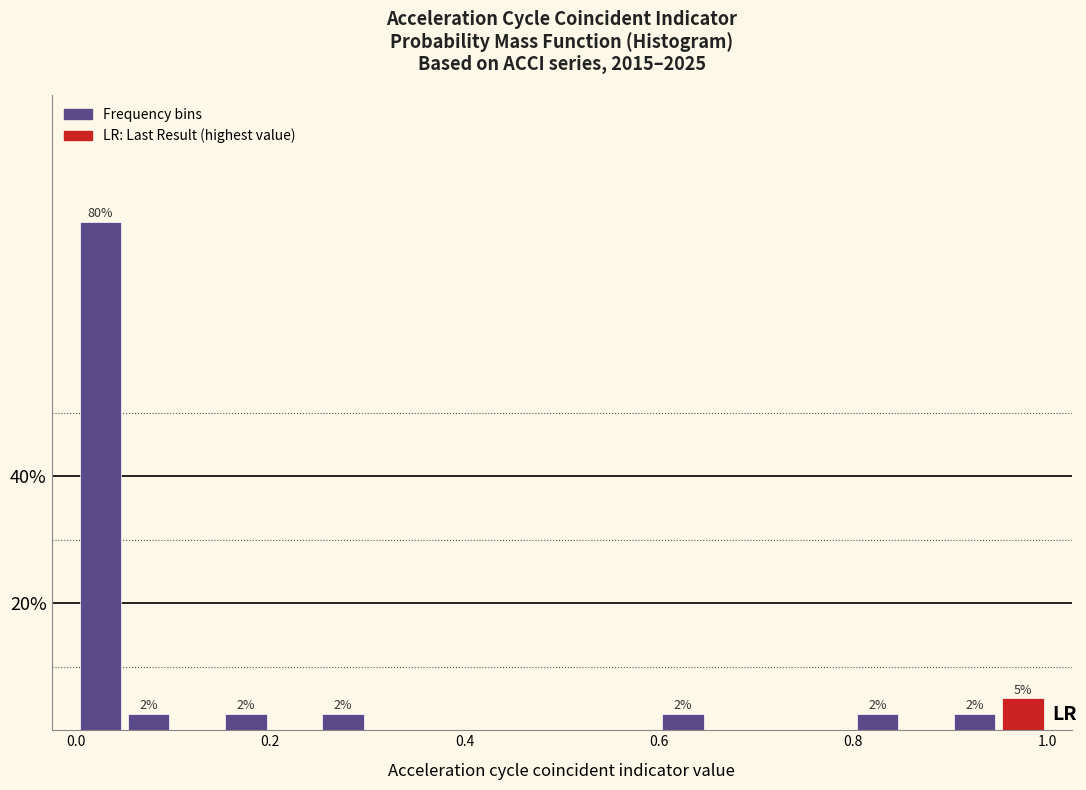

Around what value on the x-axis is the tallest bar? Give the approximate position of its centre, as read against the axis.

0.02